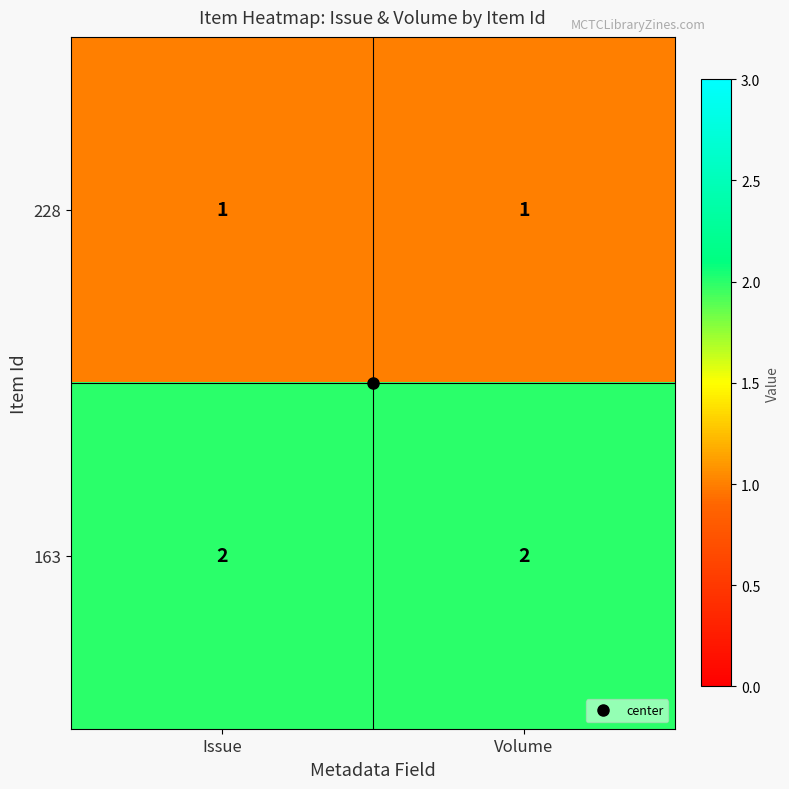

Rank the series by their average value, from highest to lowest.

163, 228